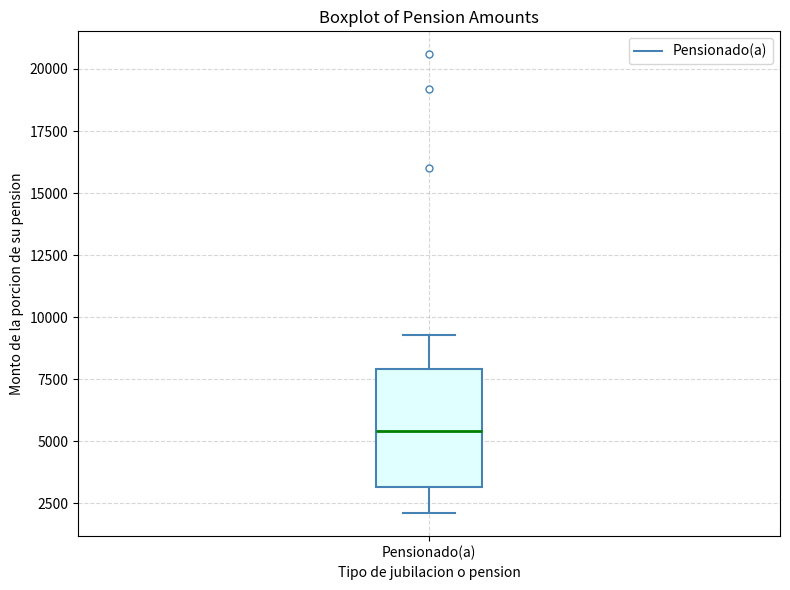

Where does the lower whisker of the box for Pensionado(a) end on the y-axis? The values are not printed on the chart, so give them approximately, as read against the axis.

2000